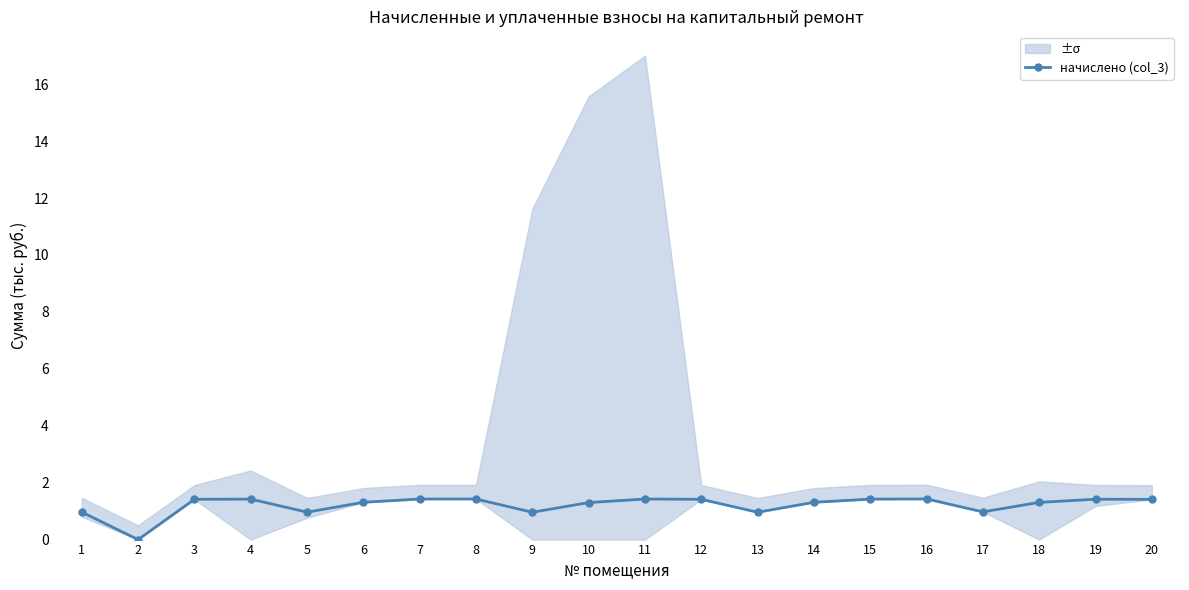

At which category does the chart reach its minimum across all series?

2